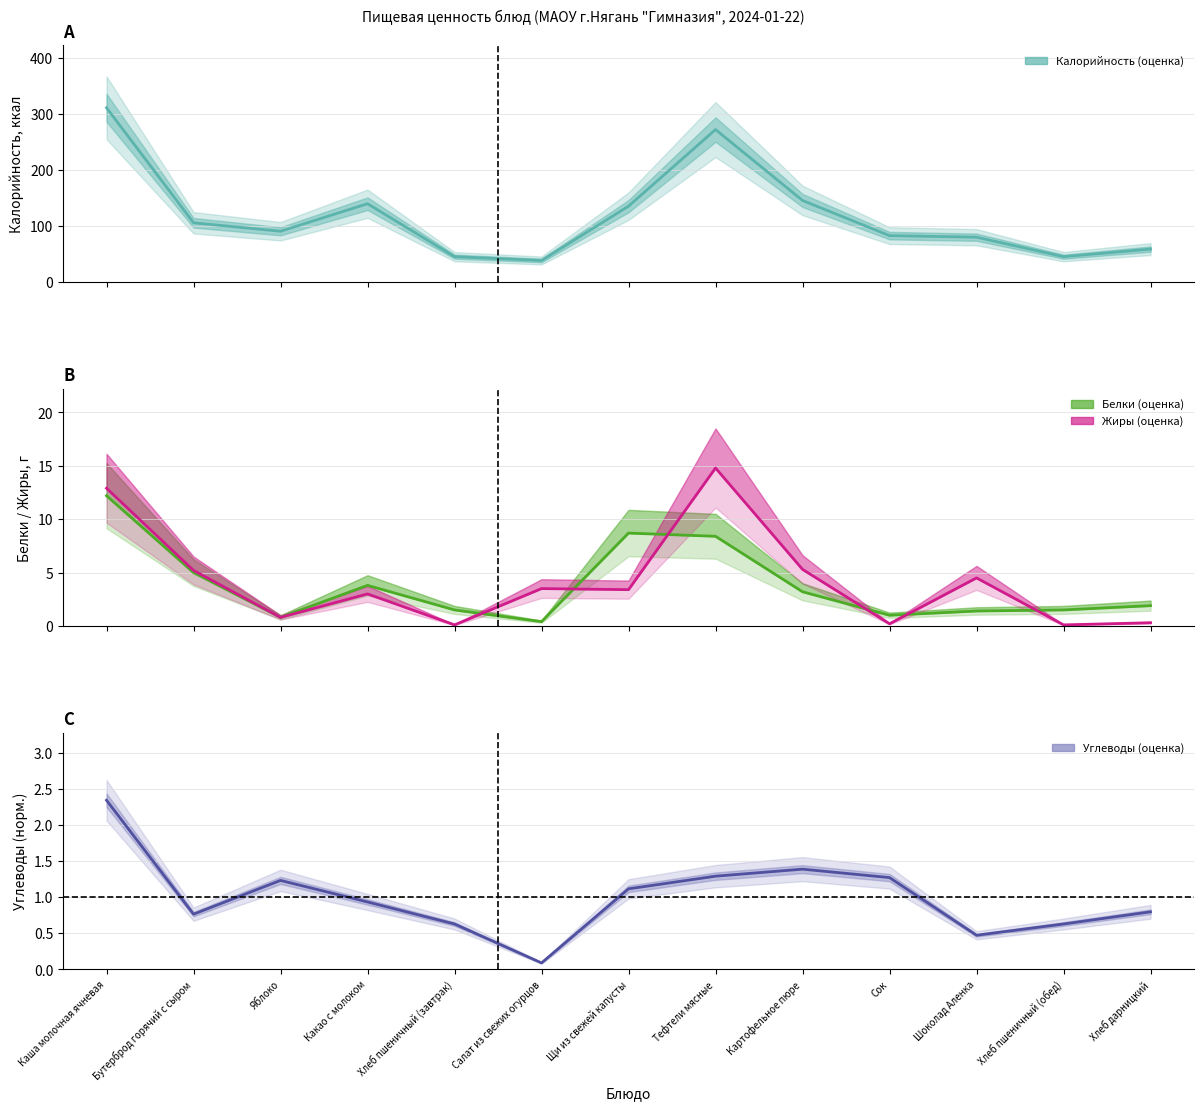

How many interior local valleys does the Белки series have?

3